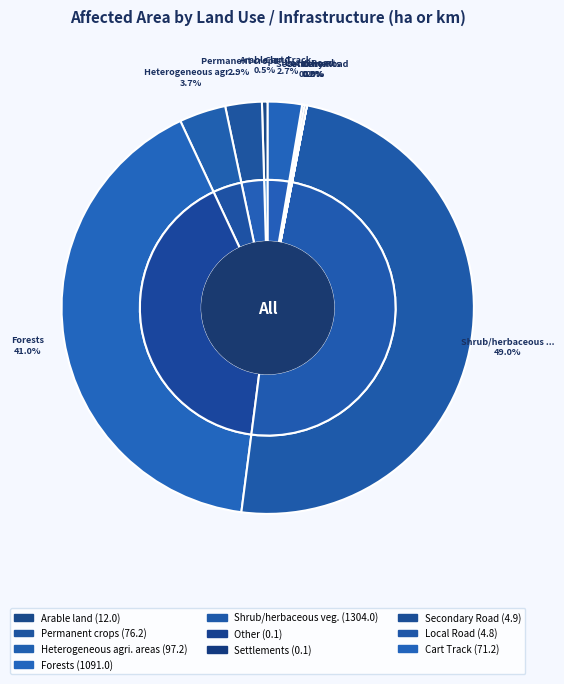

Does any single category account for the majority?

No